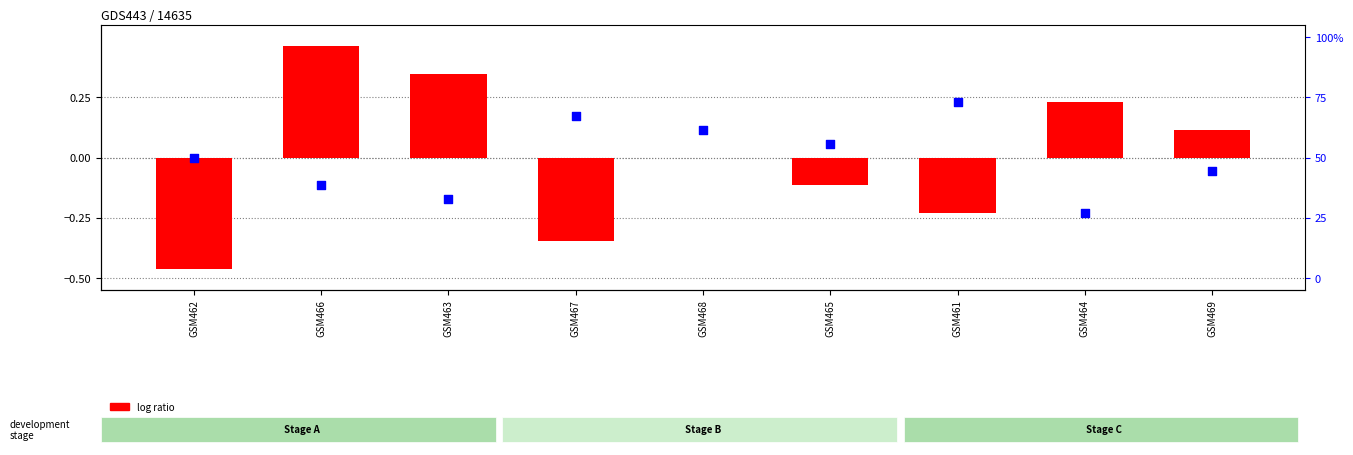

Is the value of log ratio at GSM461 greater than the value of percentile rank within the sample at GSM464?

No